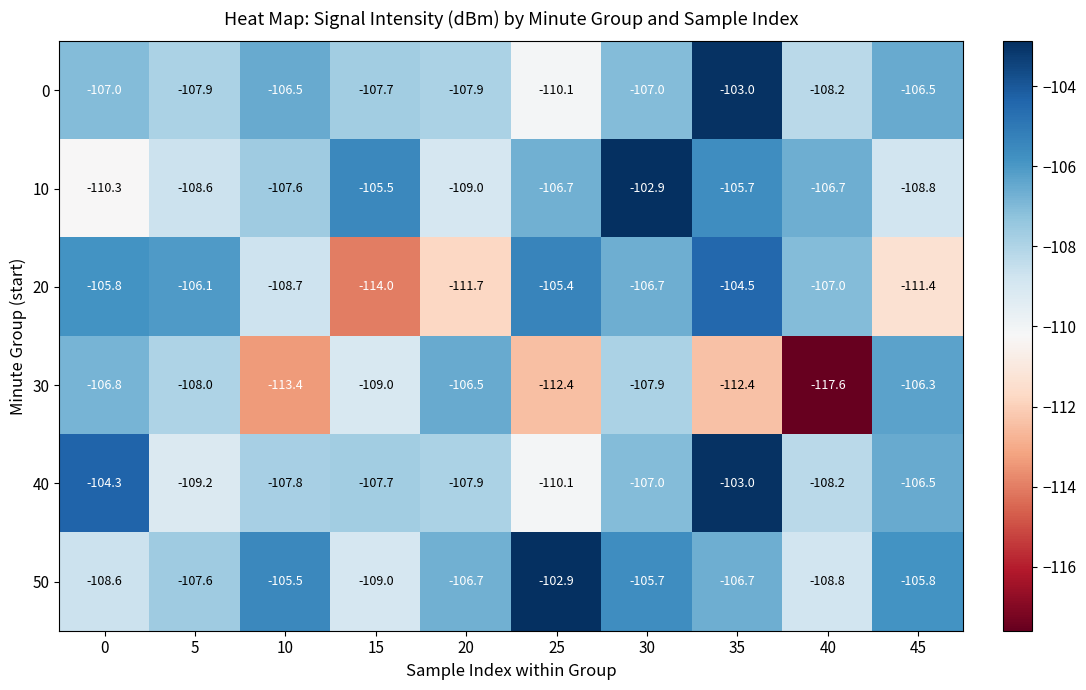

How many series are shown in this chart?

6